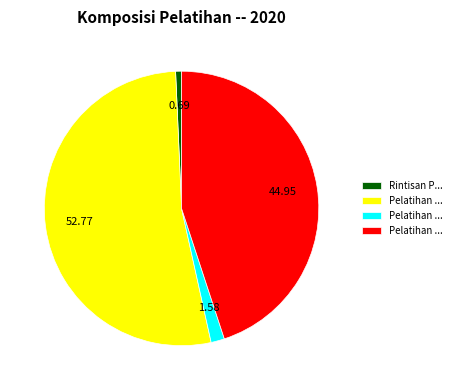

How many segments does this pie chart have?

4